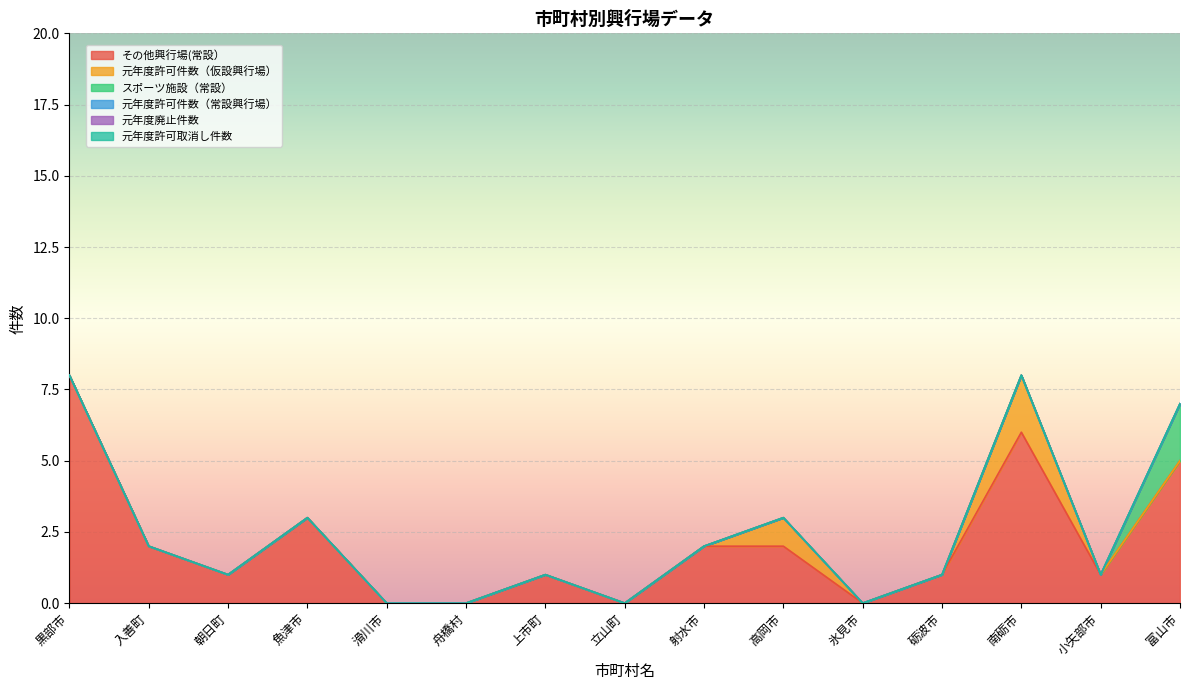

True or false: その他興行場(常設） and 元年度許可取消し件数 intersect in this chart.

False